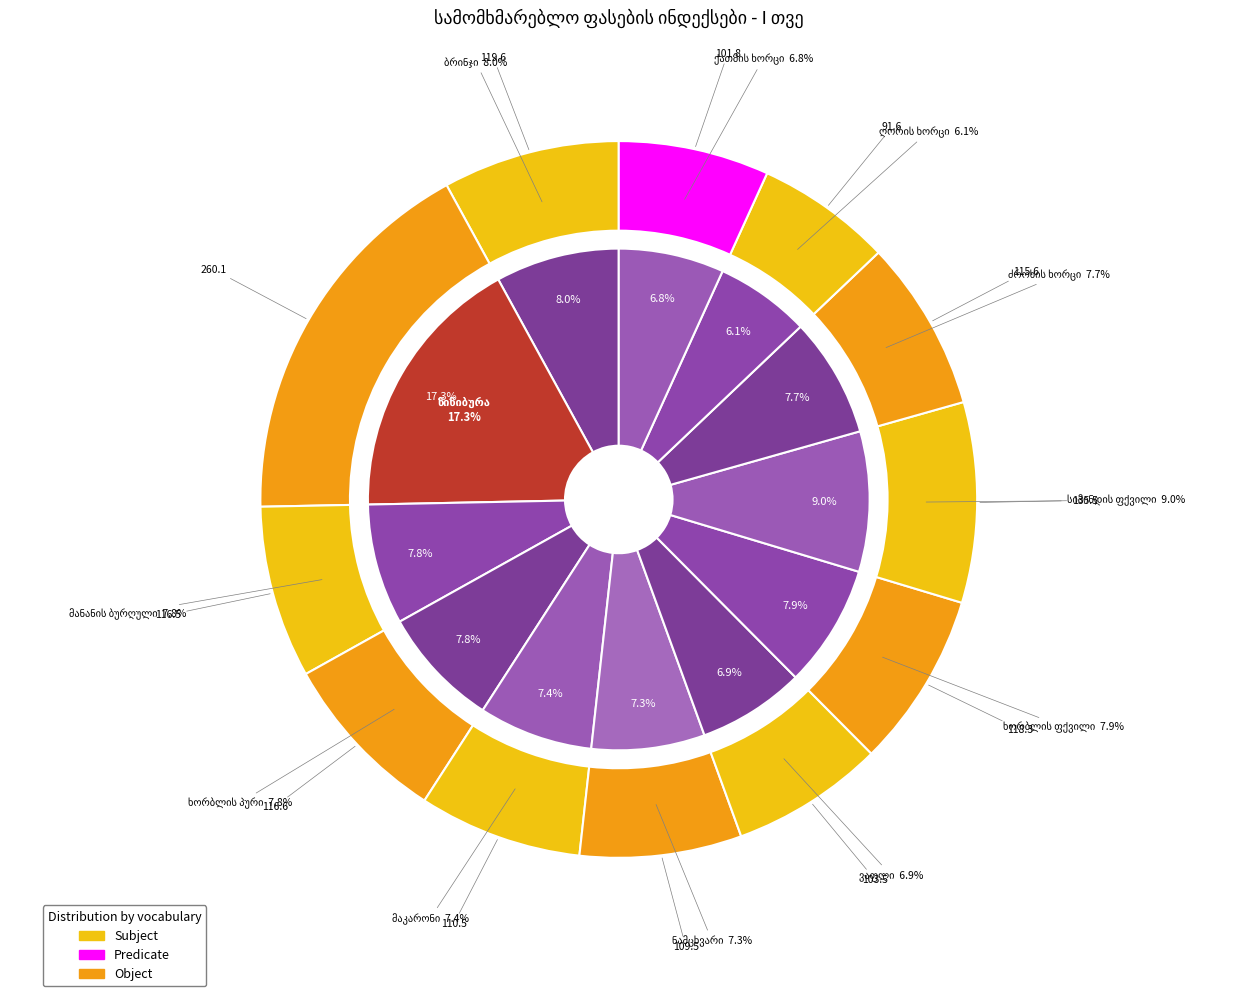

Is there any slice that represents more than half of the pie?

No